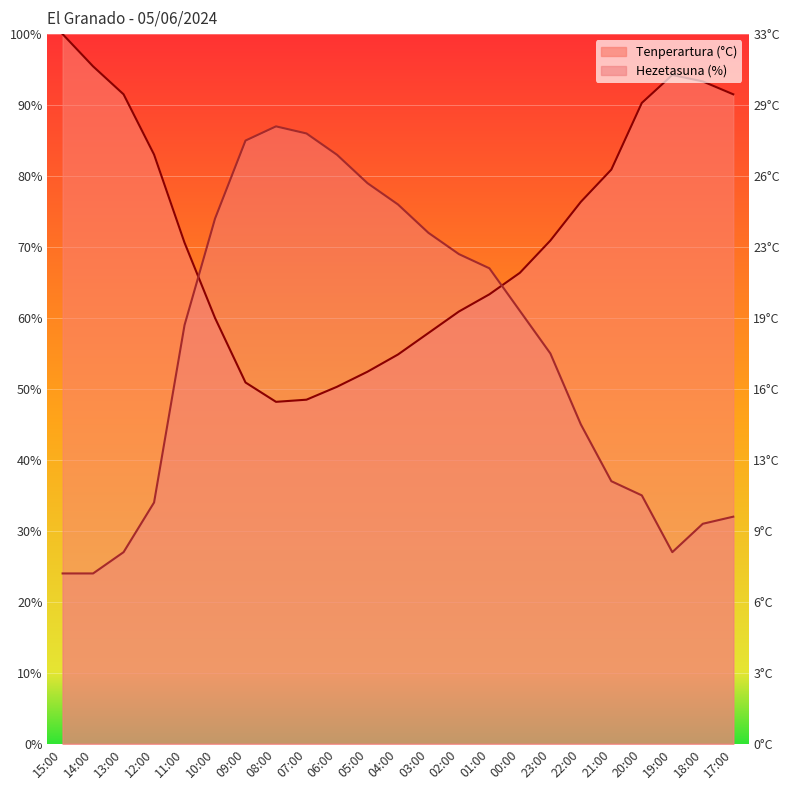

Which has a higher value, 04:00 or 09:00?

04:00